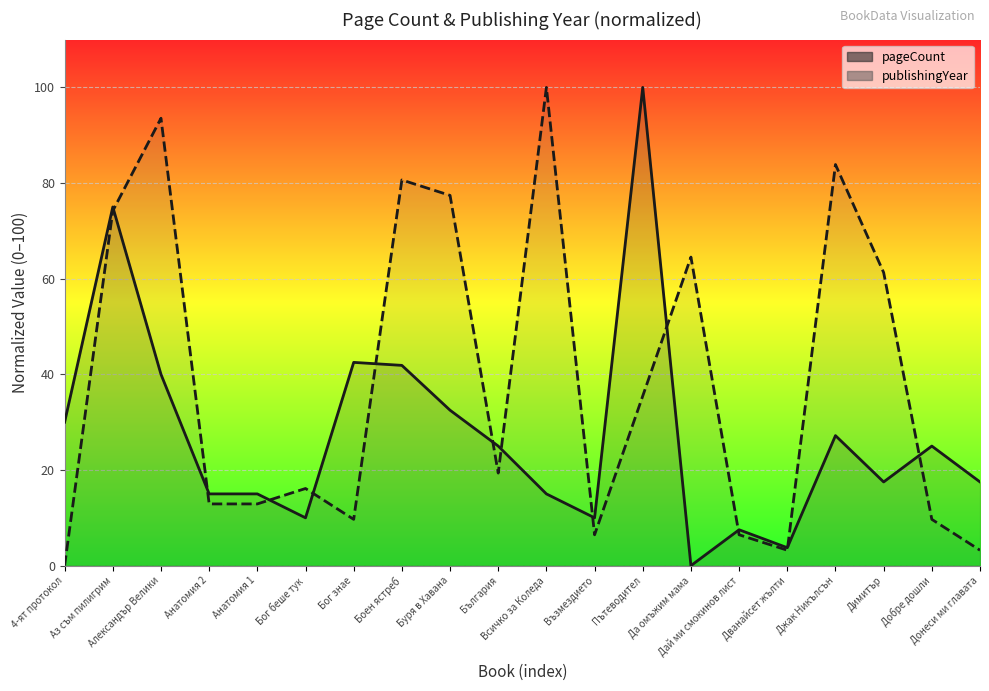

What position from the right is Донеси ми главата?

1